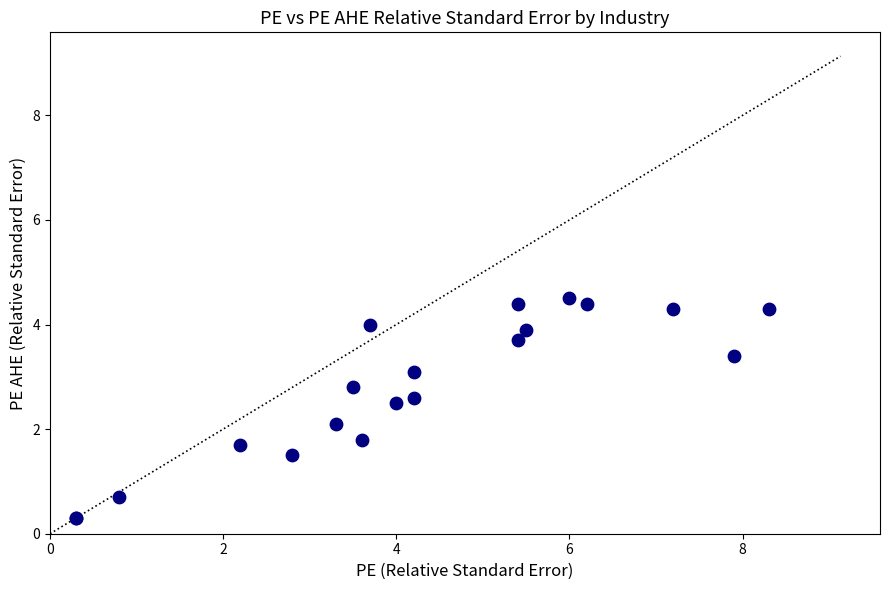

What Y value in the scatter plot is closest to 2?

2.1